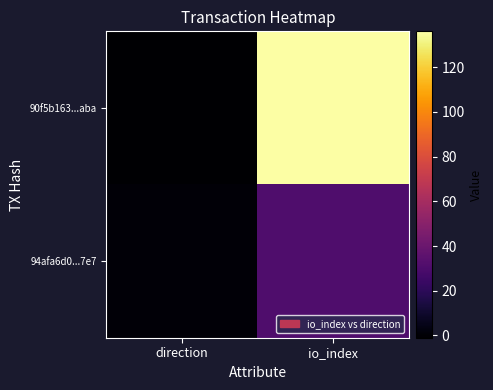

Between io_index and direction, which is larger?

io_index